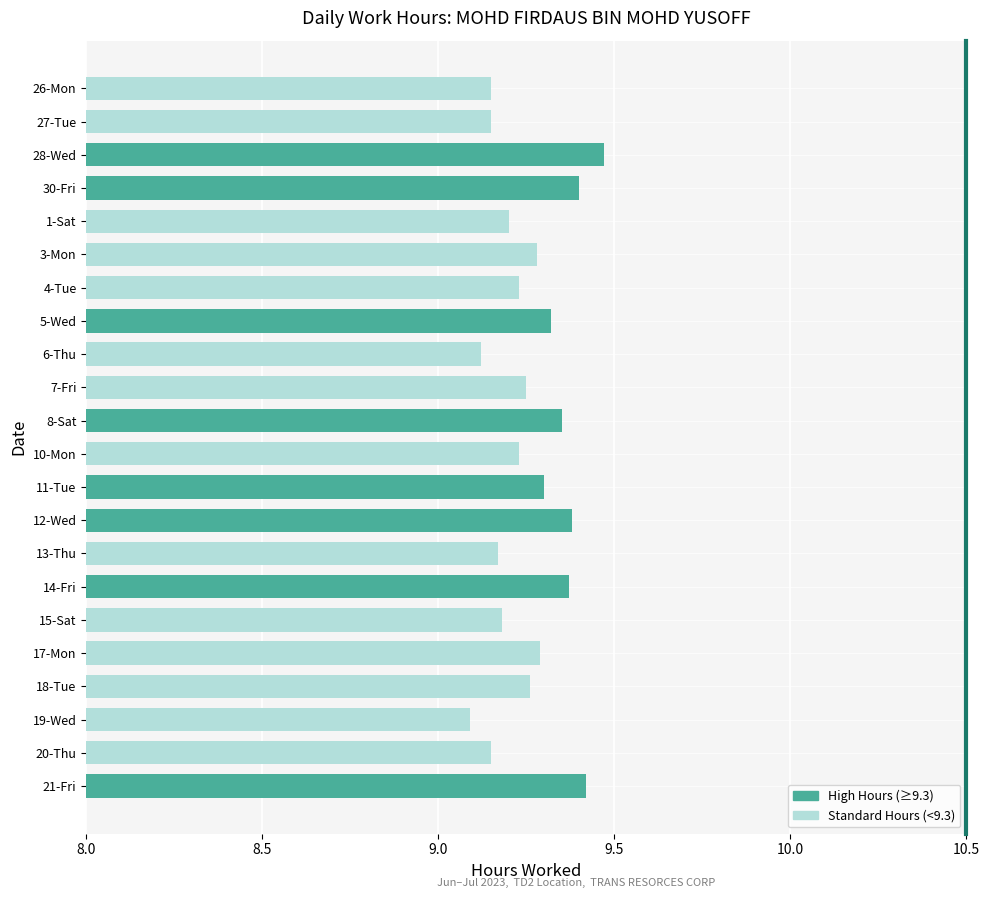

At which category does the chart reach its peak across all series?

28-Wed